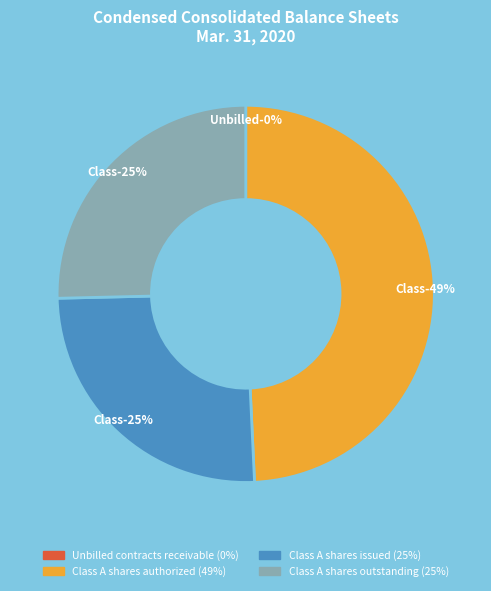

What is the ratio of the value at Class A shares authorized to the value at Class A shares issued?

1.9